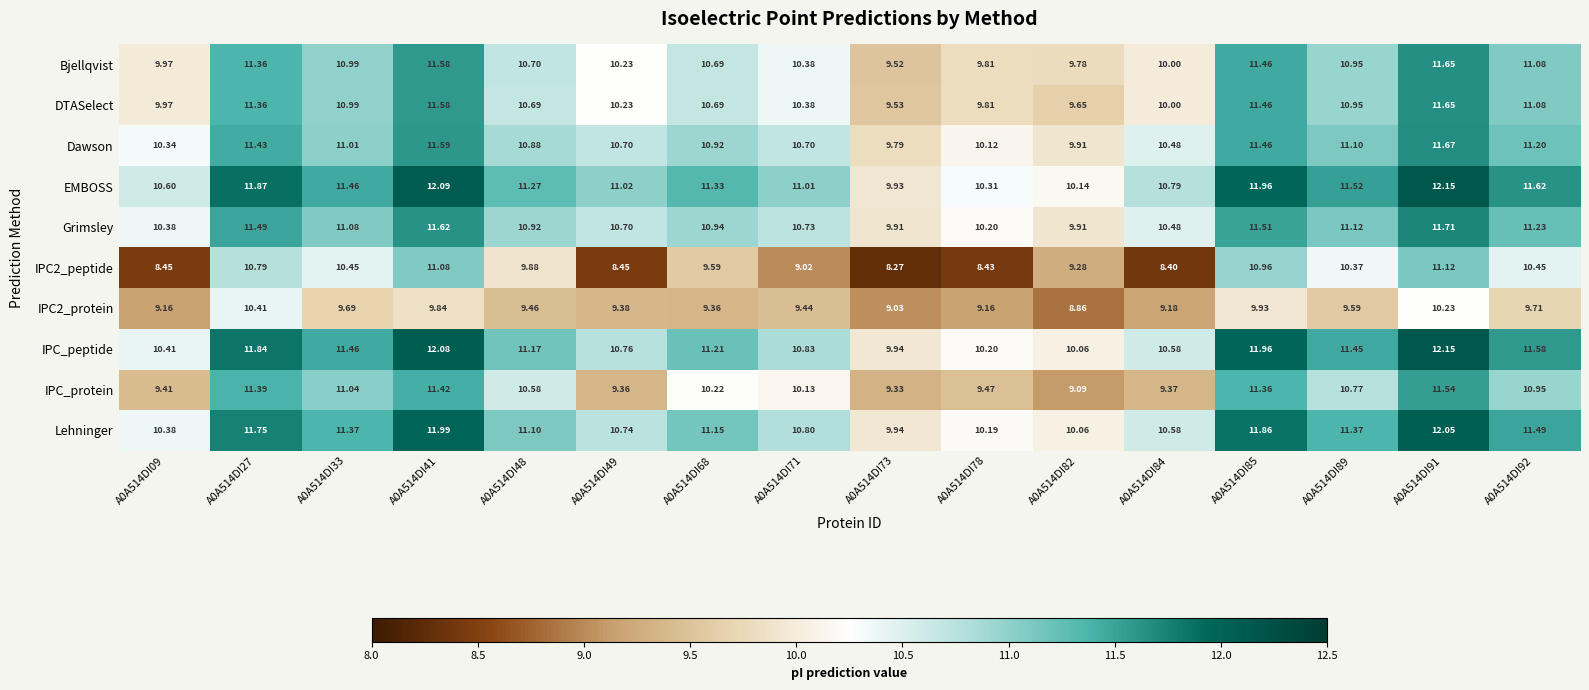

Is the value of IPC2_peptide at A0A514DI92 greater than the value of IPC2_protein at A0A514DI09?

Yes